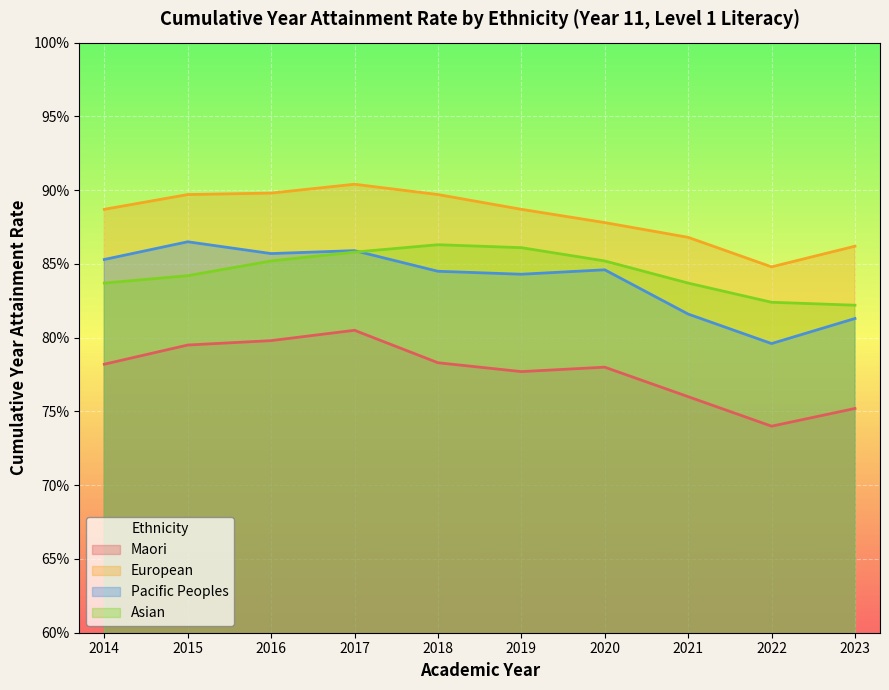

How many lines are shown in the chart?

4